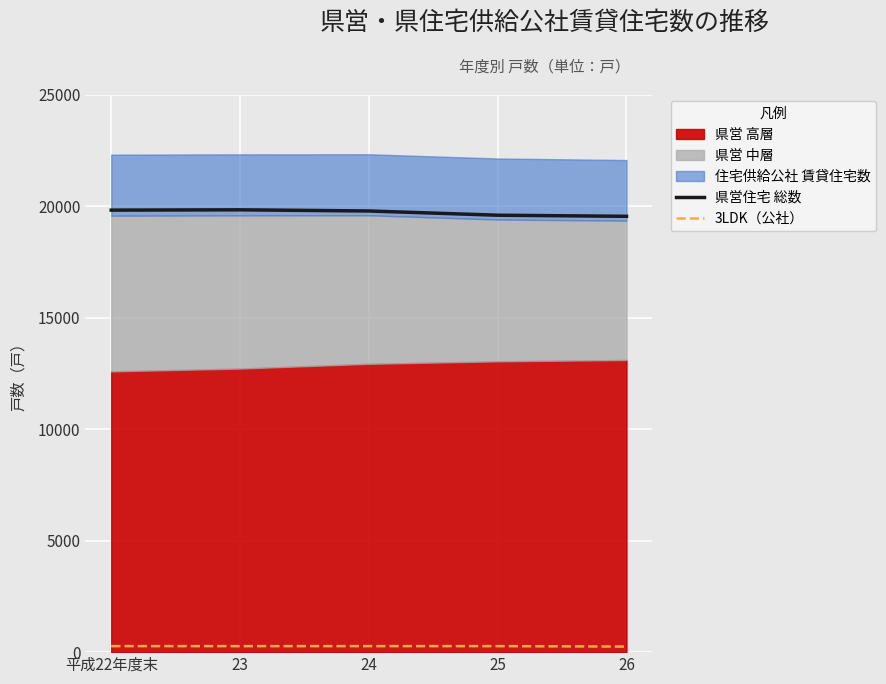

At which category does 県営住宅 総数 reach its first local peak?

23